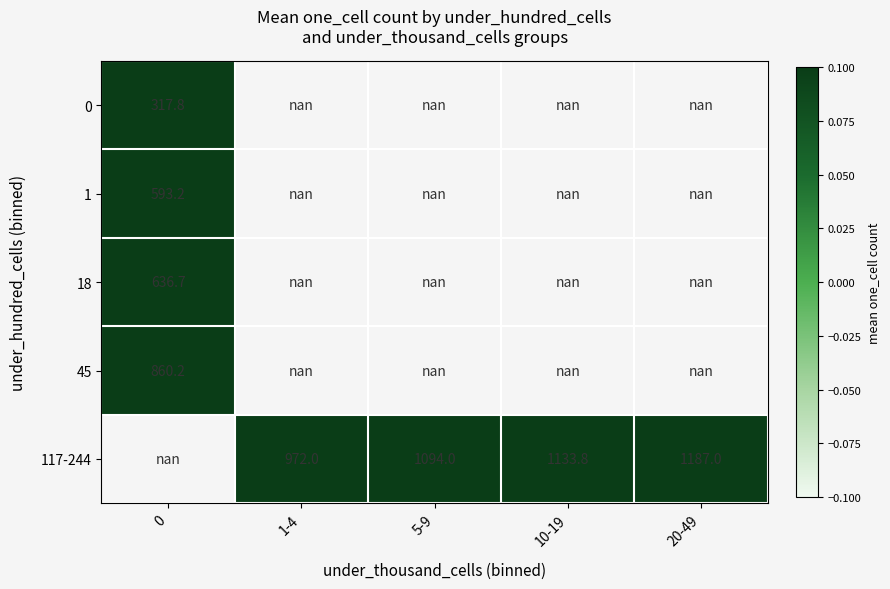

Is it true that 117-244 equals 370.5 at 20-49?

False